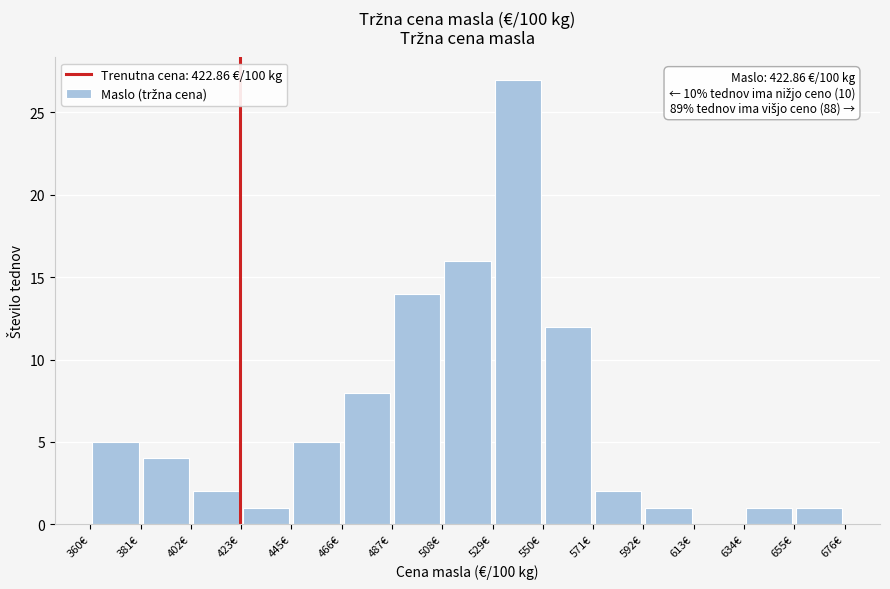

Over which range of the x-axis is the bar tallest?

530 to 550